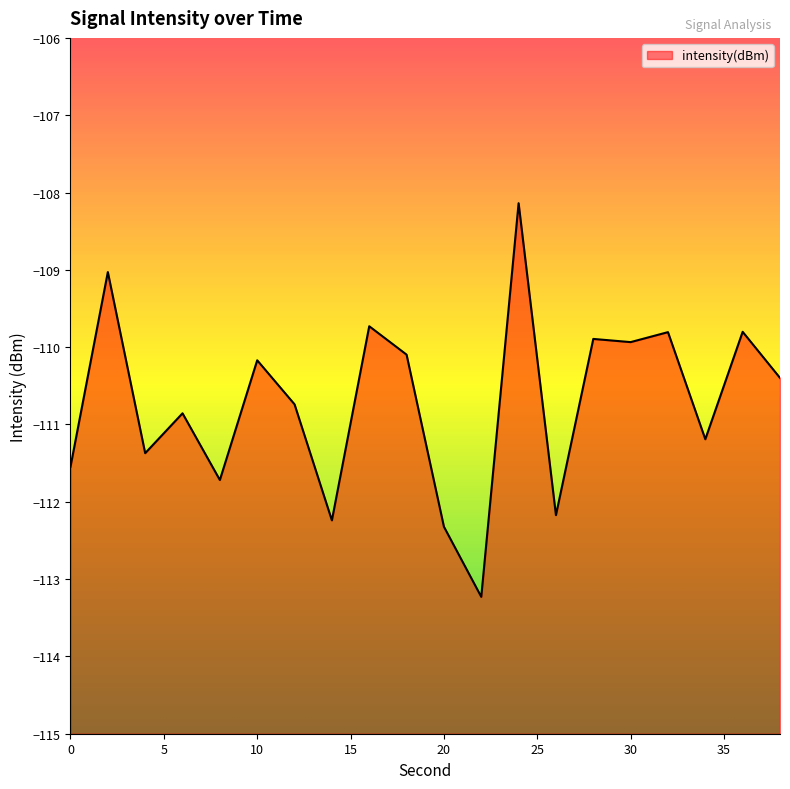

True or false: the data has more than 0 interior local peaks.

True